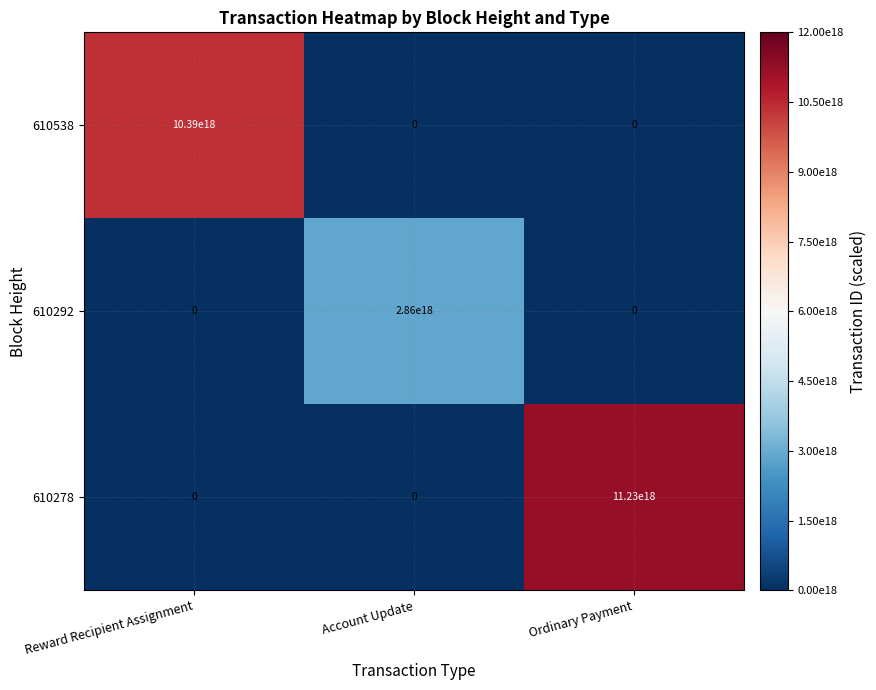

The 610292 series shows 0 at Ordinary Payment. True or false?

True